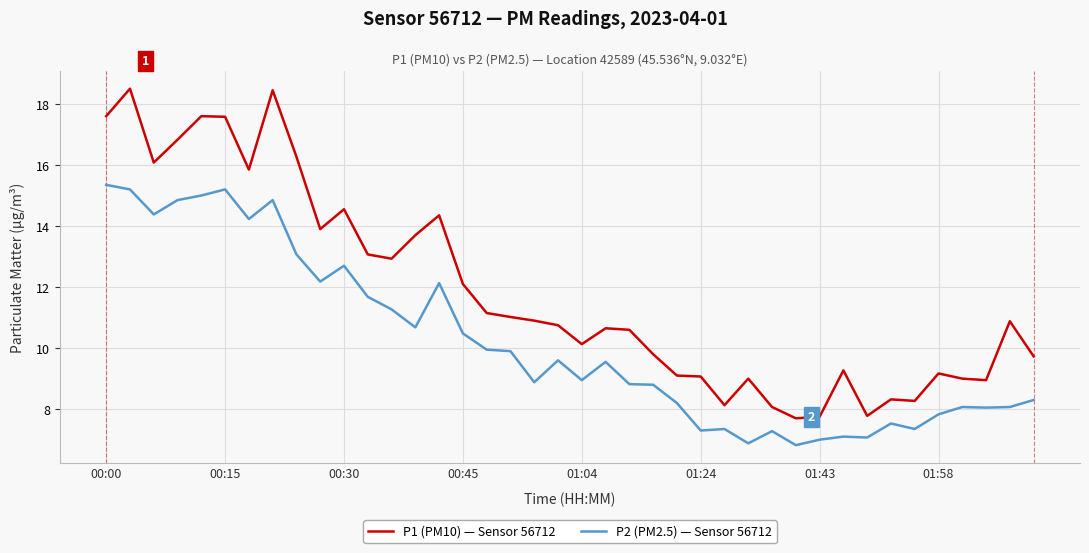

What are all the series names shown in the legend?

P1 (PM10) — Sensor 56712, P2 (PM2.5) — Sensor 56712